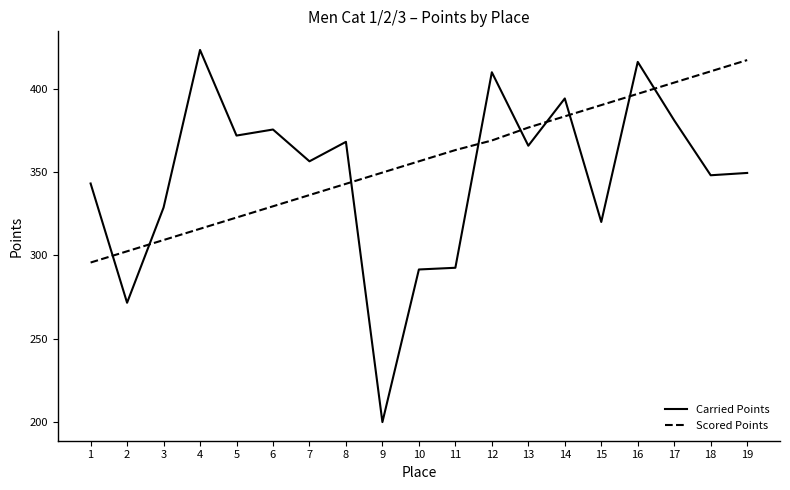

What is the maximum value for Scored Points?

417.2